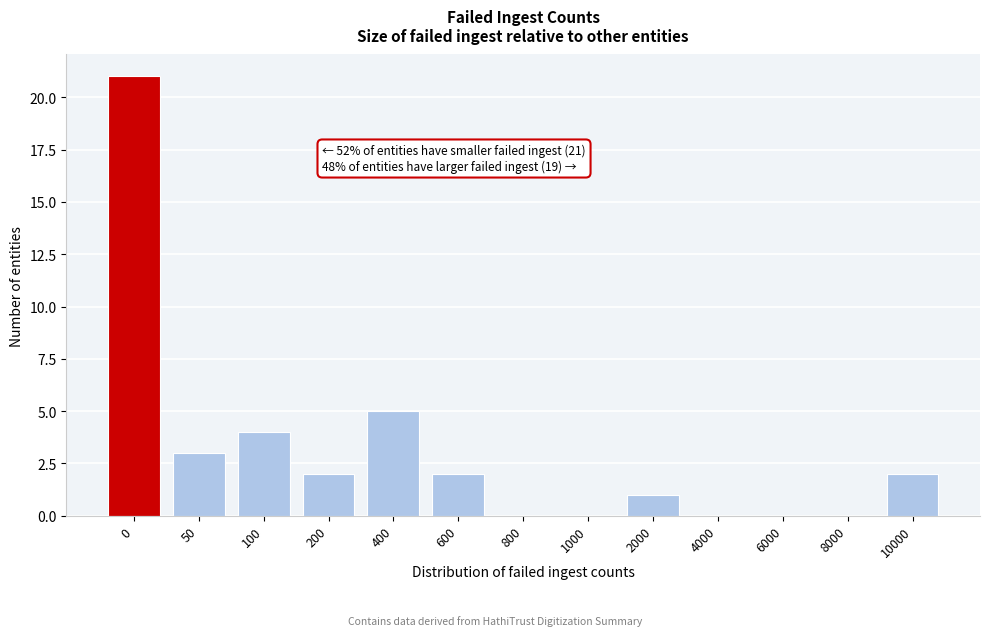

Reading right to left, transcribe all the data shown in this chart.

10000=2	8000=0	6000=0	4000=0	2000=1	1000=0	800=0	600=2	400=5	200=2	100=4	50=3	0=21